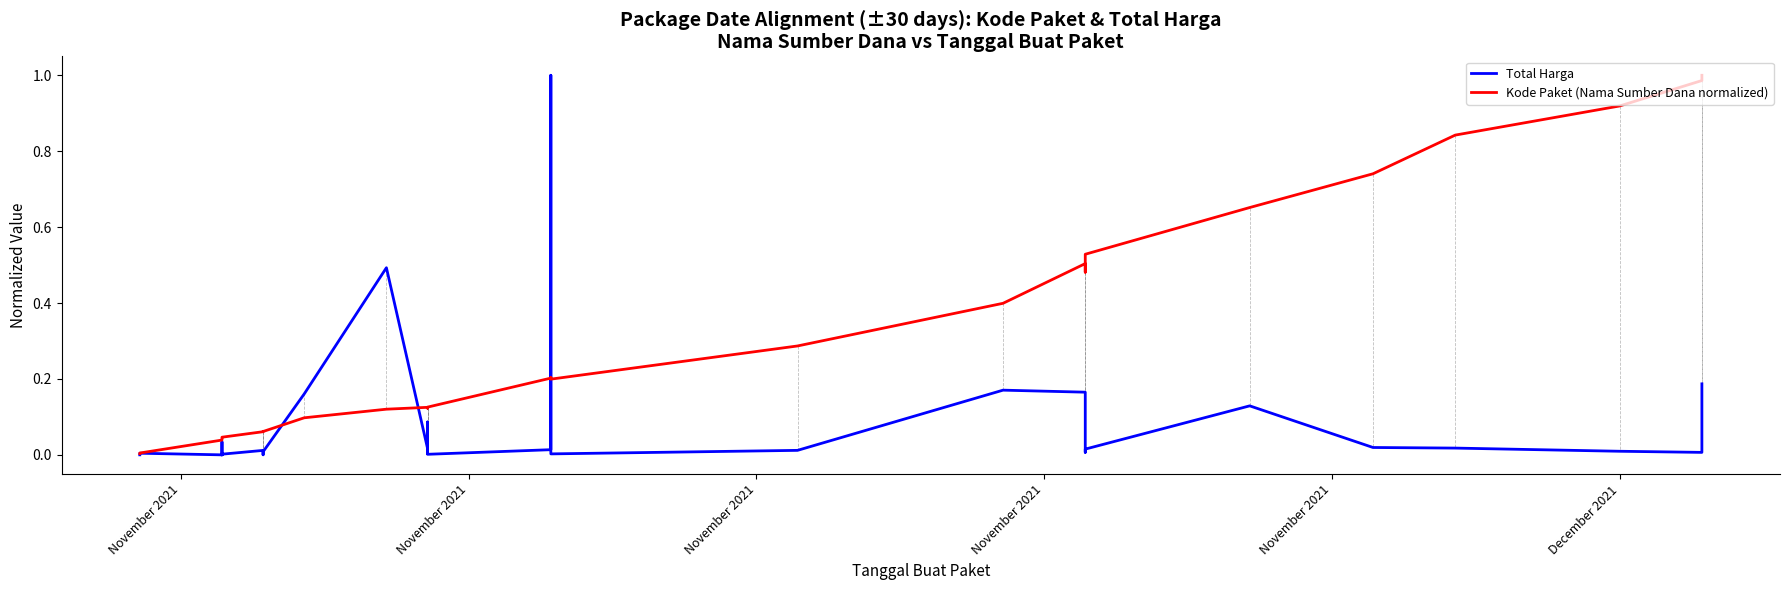

Where is the first local maximum for Total Harga?

November 2021